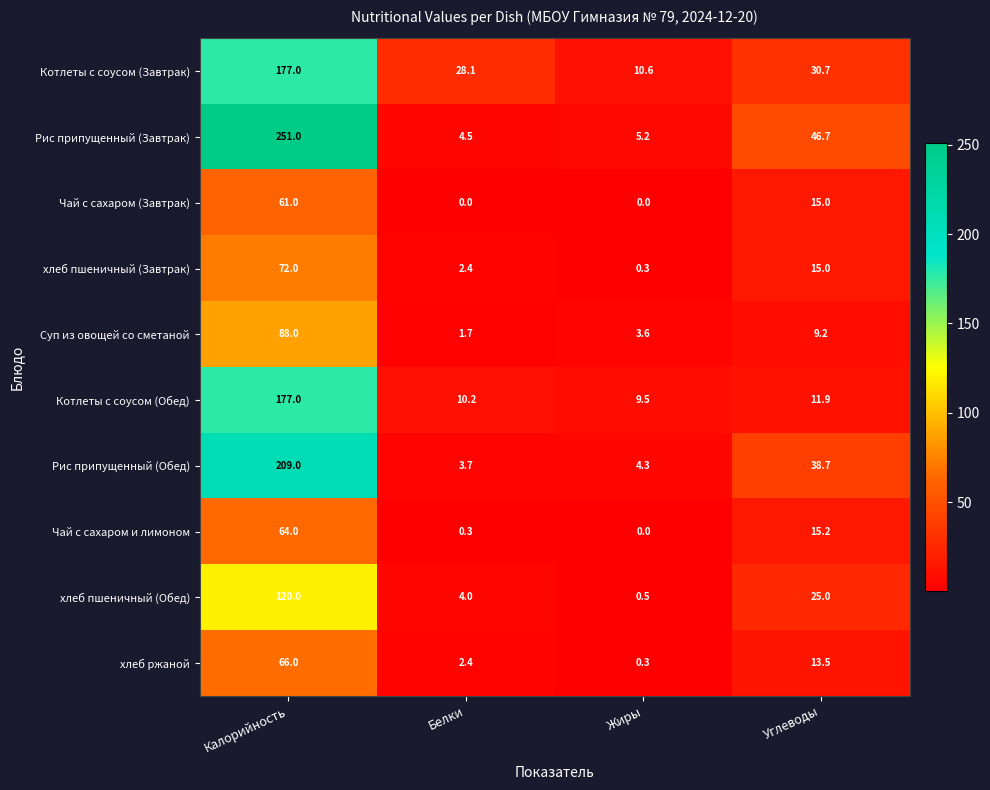

Is the value of Котлеты с соусом (Обед) at Белки greater than the value of Чай с сахаром (Завтрак) at Калорийность?

No